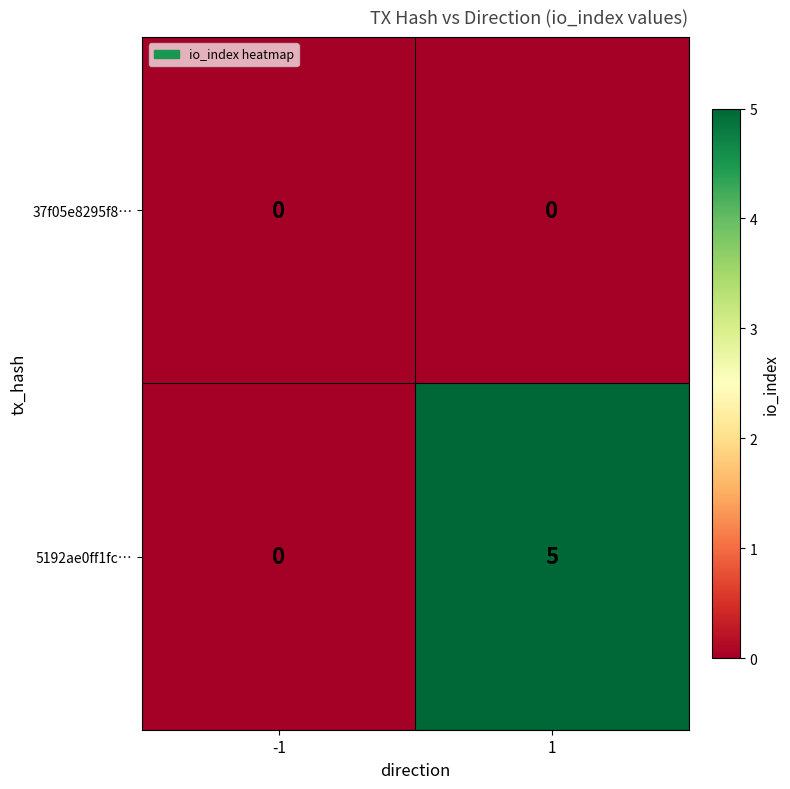

Which series has the largest total across all categories?

5192ae0ff1fc…